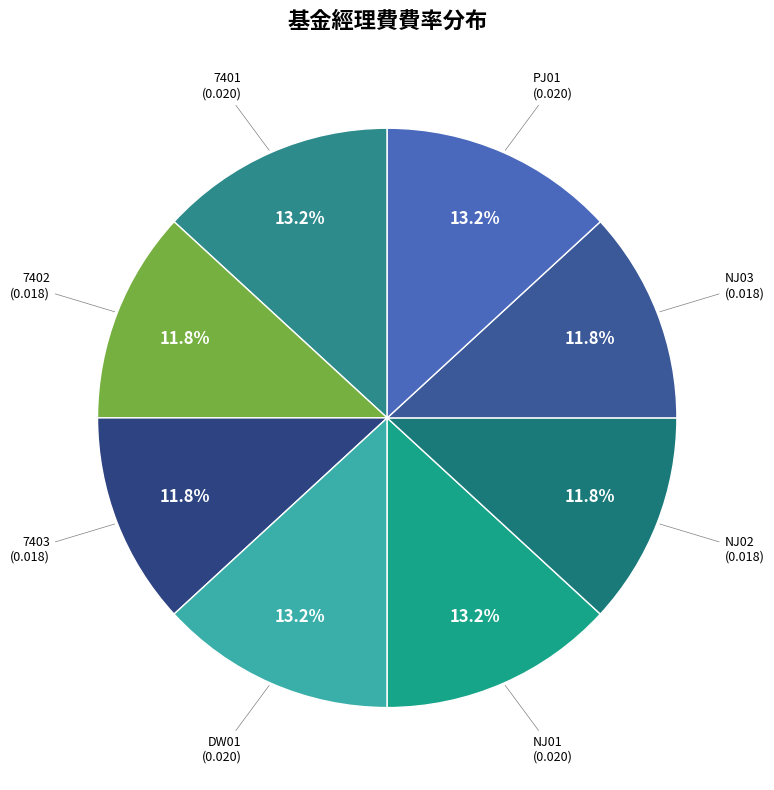

Which category has the biggest portion of the pie?

7401